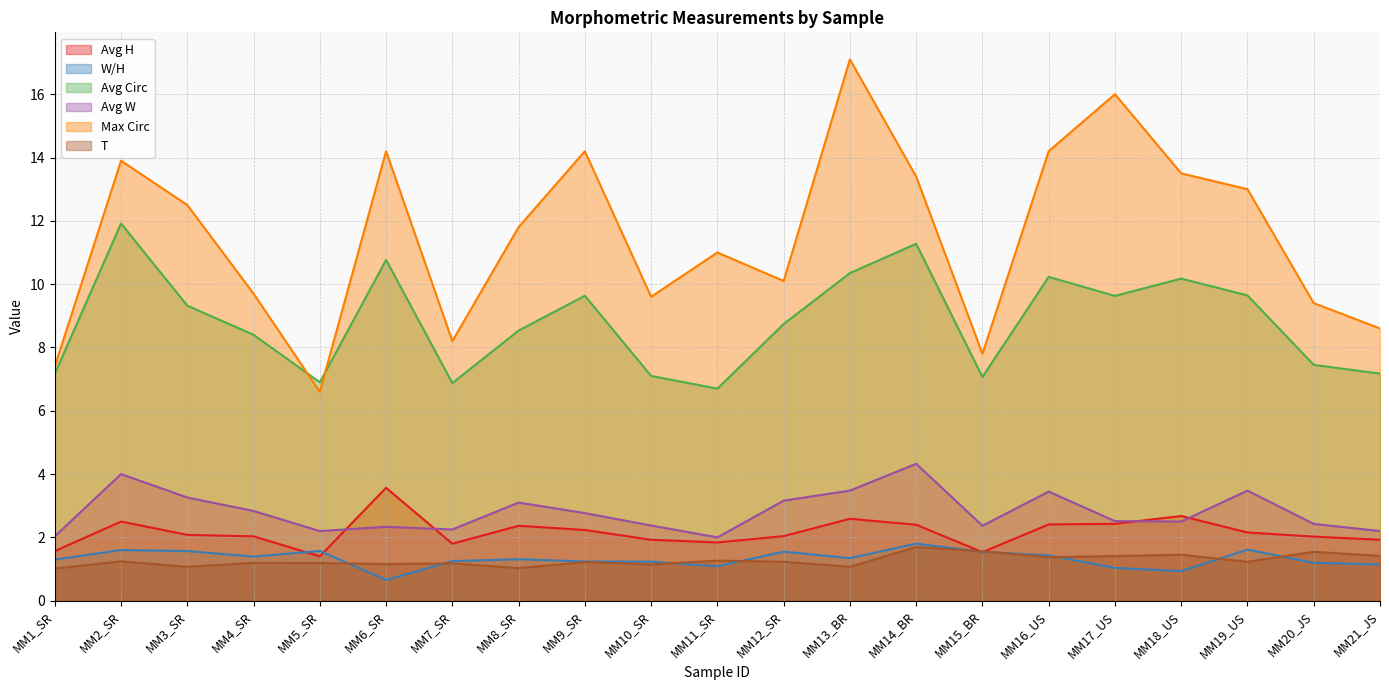

What is the label of the 1st point from the right?

MM21_JS